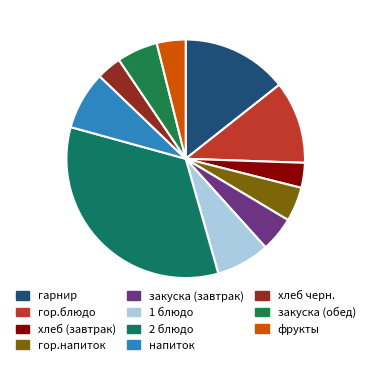

What is the largest slice in the pie chart?

2 блюдо